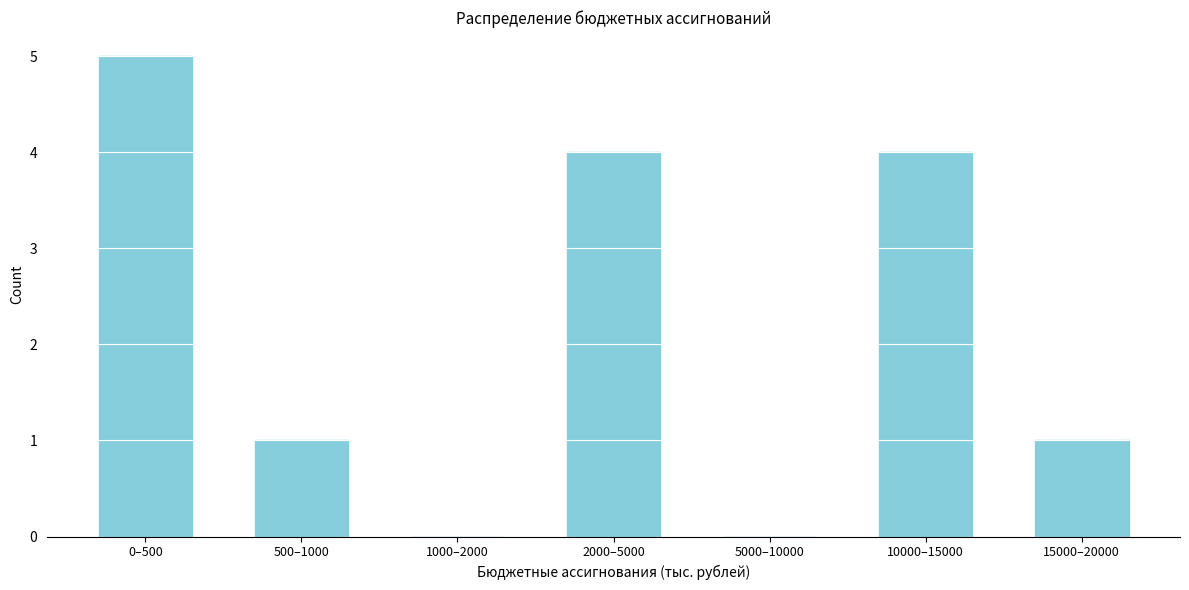

Reading left to right, list all the values displayed in this chart.

0–500=5	500–1000=1	1000–2000=0	2000–5000=4	5000–10000=0	10000–15000=4	15000–20000=1